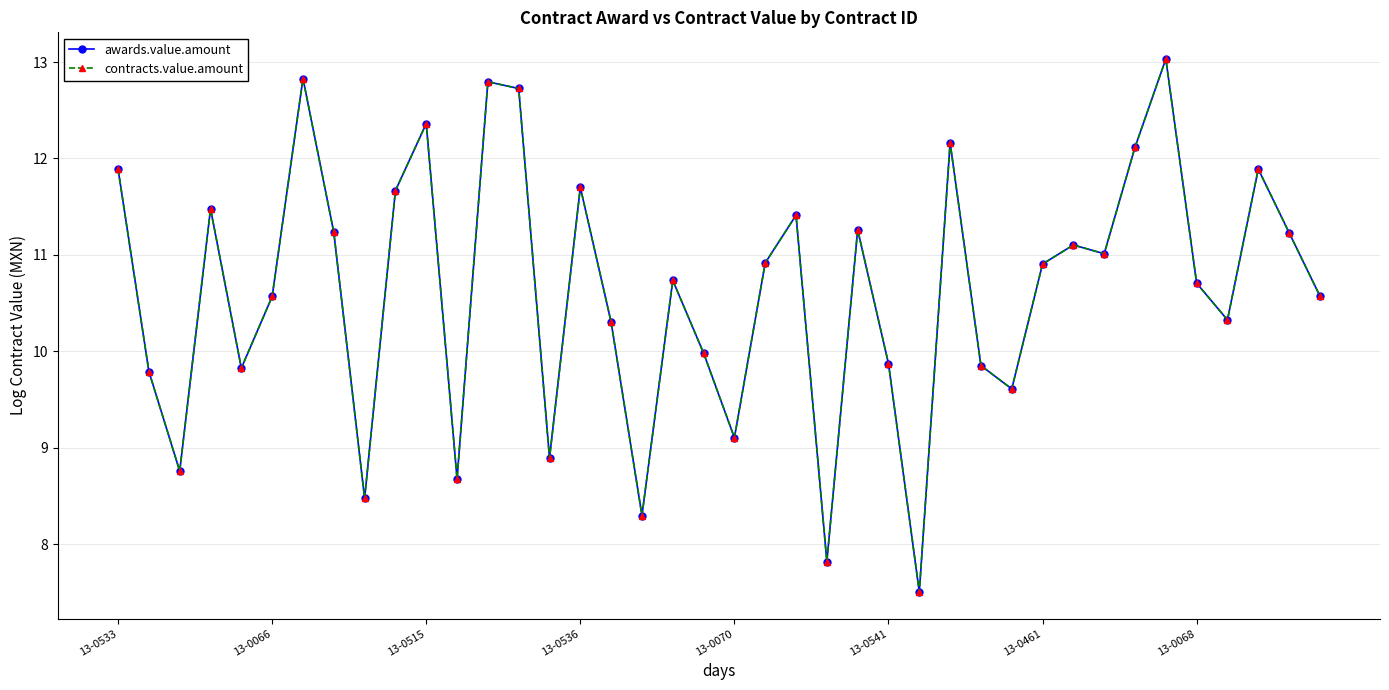

True or false: contracts.value.amount and awards.value.amount cross at least once.

False